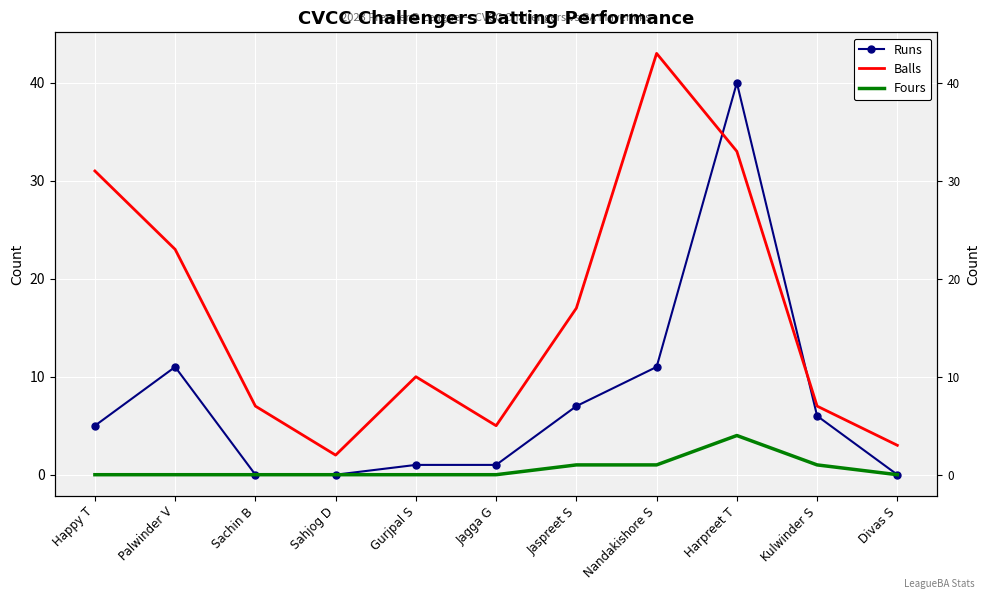

The Fours series shows 1 at Kulwinder S. True or false?

False